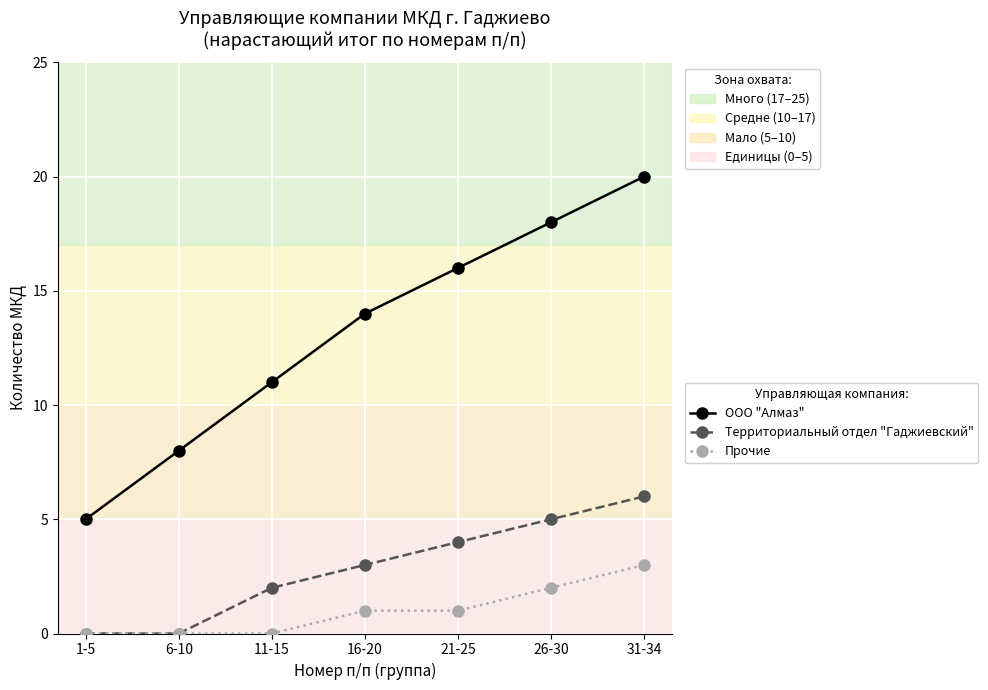

Which series has the largest total across all categories?

ООО "Алмаз"